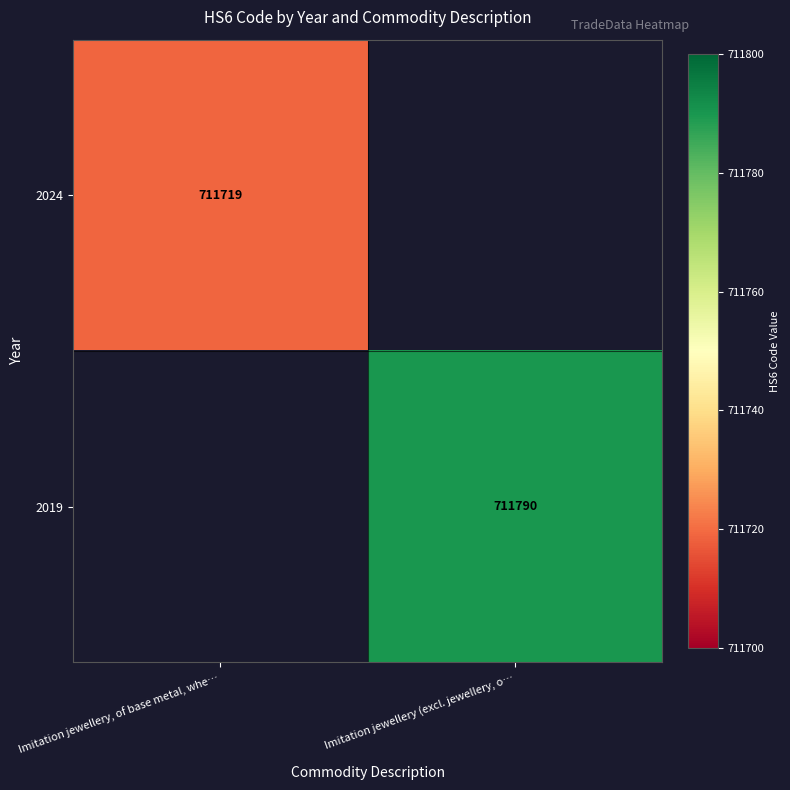

Which category has the lowest value across all series?

Imitation jewellery, of base metal, whe…